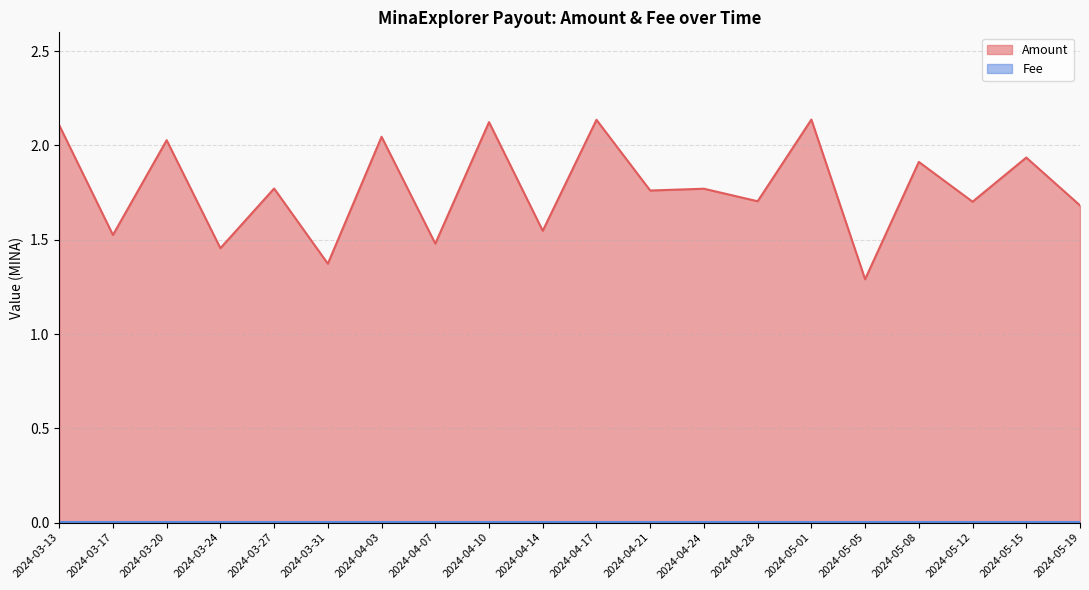

Reading left to right, extract all data points from this chart.

2024-03-13=2.1	2024-03-17=1.5	2024-03-20=2.0	2024-03-24=1.5	2024-03-27=1.8	2024-03-31=1.4	2024-04-03=2.0	2024-04-07=1.5	2024-04-10=2.1	2024-04-14=1.5	2024-04-17=2.1	2024-04-21=1.8	2024-04-24=1.8	2024-04-28=1.7	2024-05-01=2.1	2024-05-05=1.3	2024-05-08=1.9	2024-05-12=1.7	2024-05-15=1.9	2024-05-19=1.7